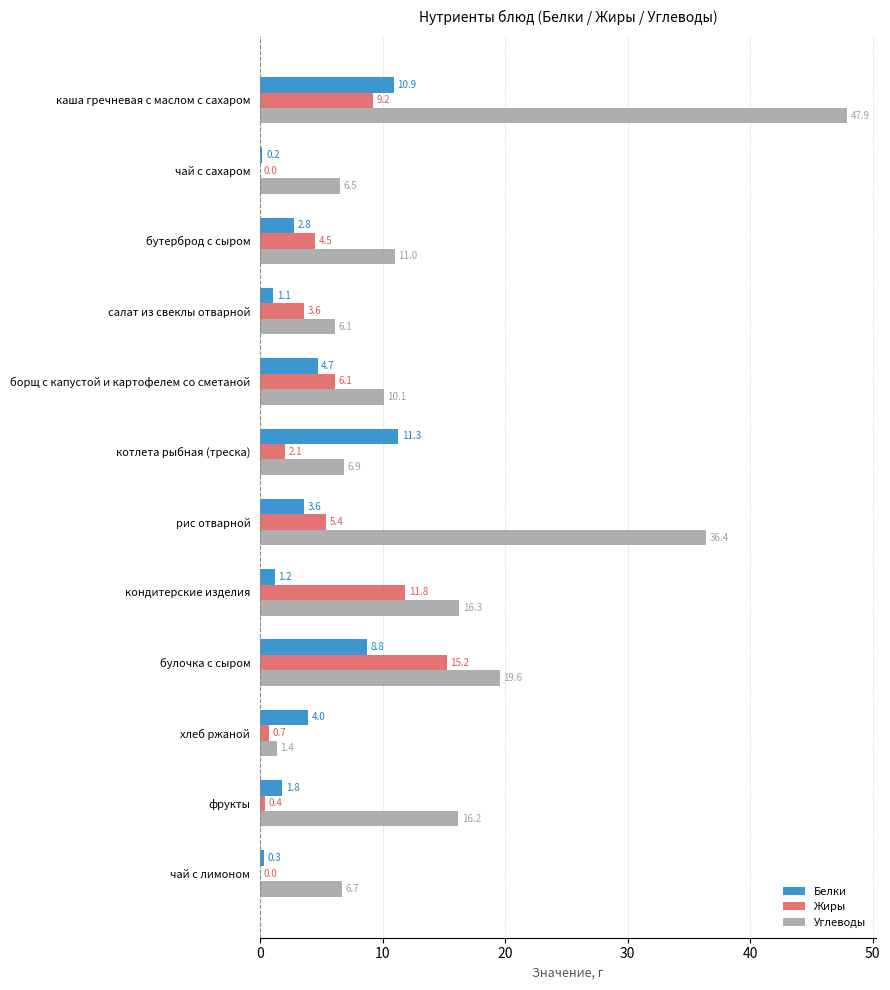

Is the value of Белки at салат из свеклы отварной greater than the value of Углеводы at рис отварной?

No